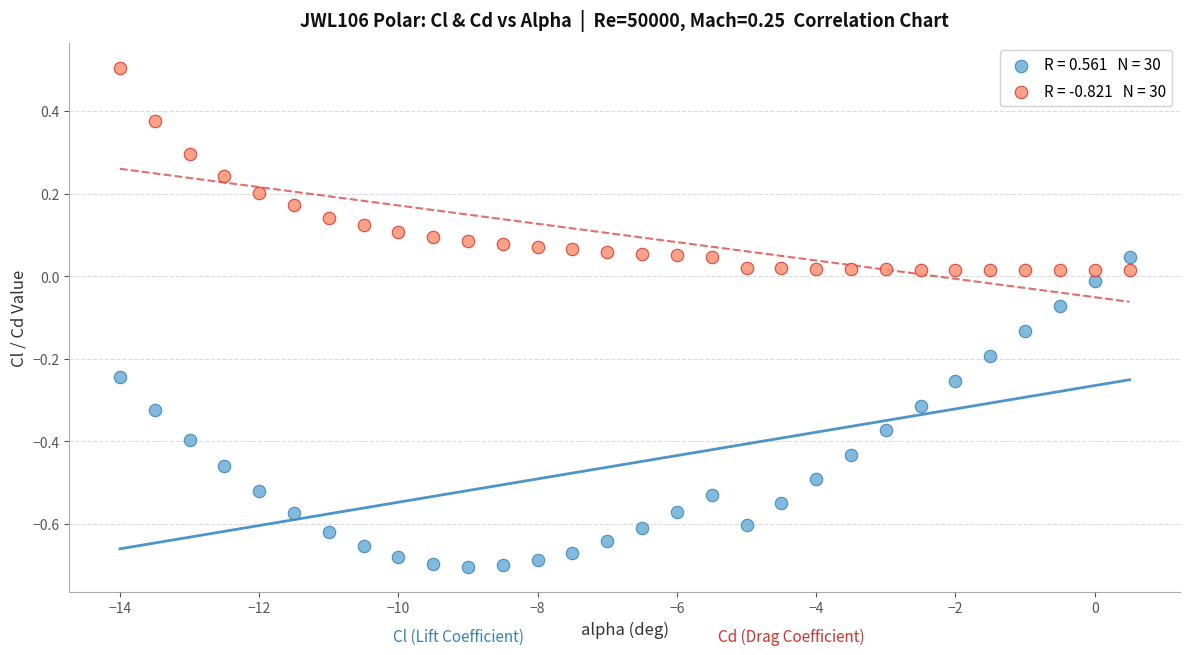

Across all data points, what is the range of X values (max minus min)?

14.5